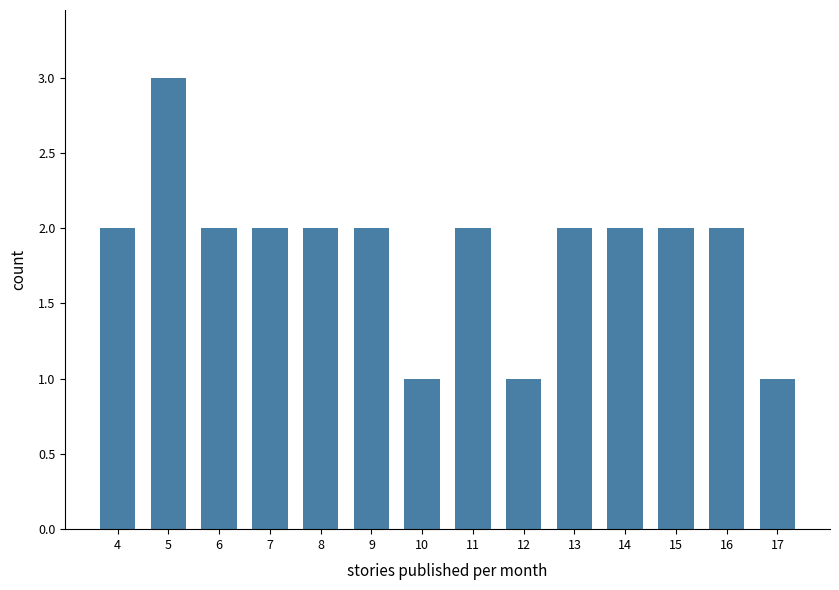

Reading left to right, transcribe all the data shown in this chart.

4=2	5=3	6=2	7=2	8=2	9=2	10=1	11=2	12=1	13=2	14=2	15=2	16=2	17=1